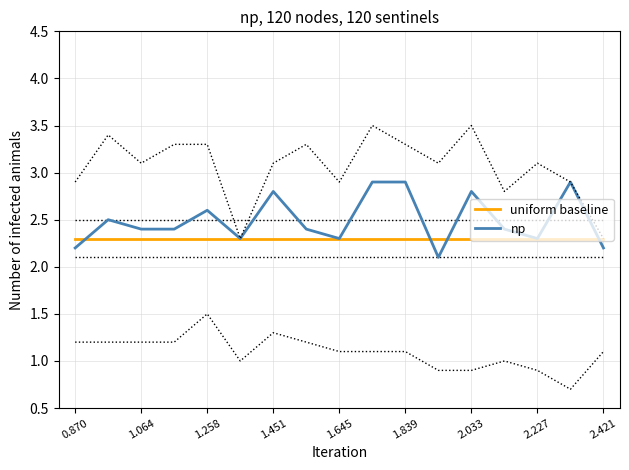

The uniform baseline series shows 0.9 at 2.033. True or false?

False